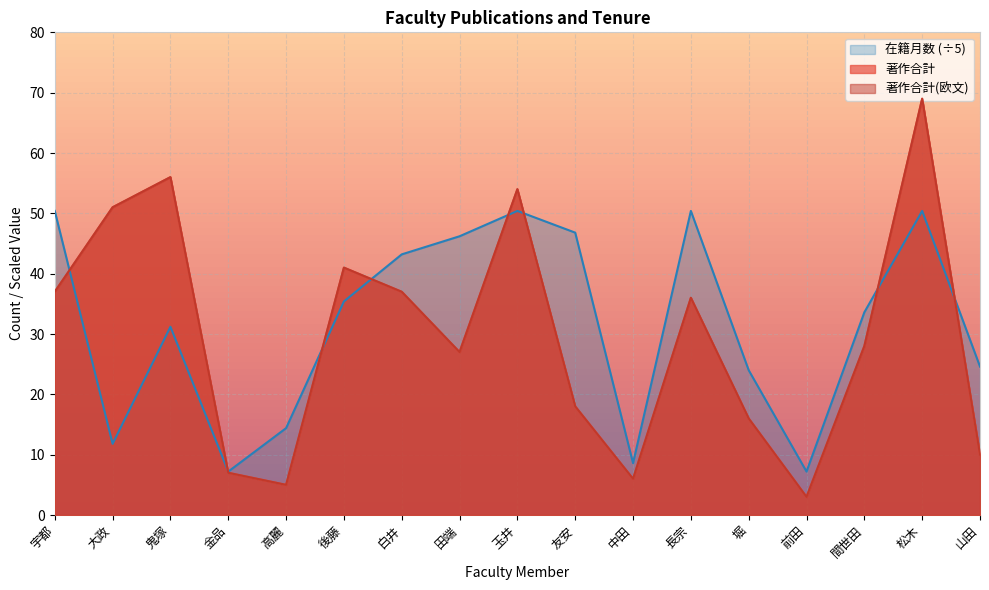

Which label corresponds to the smallest value in the chart?

前田